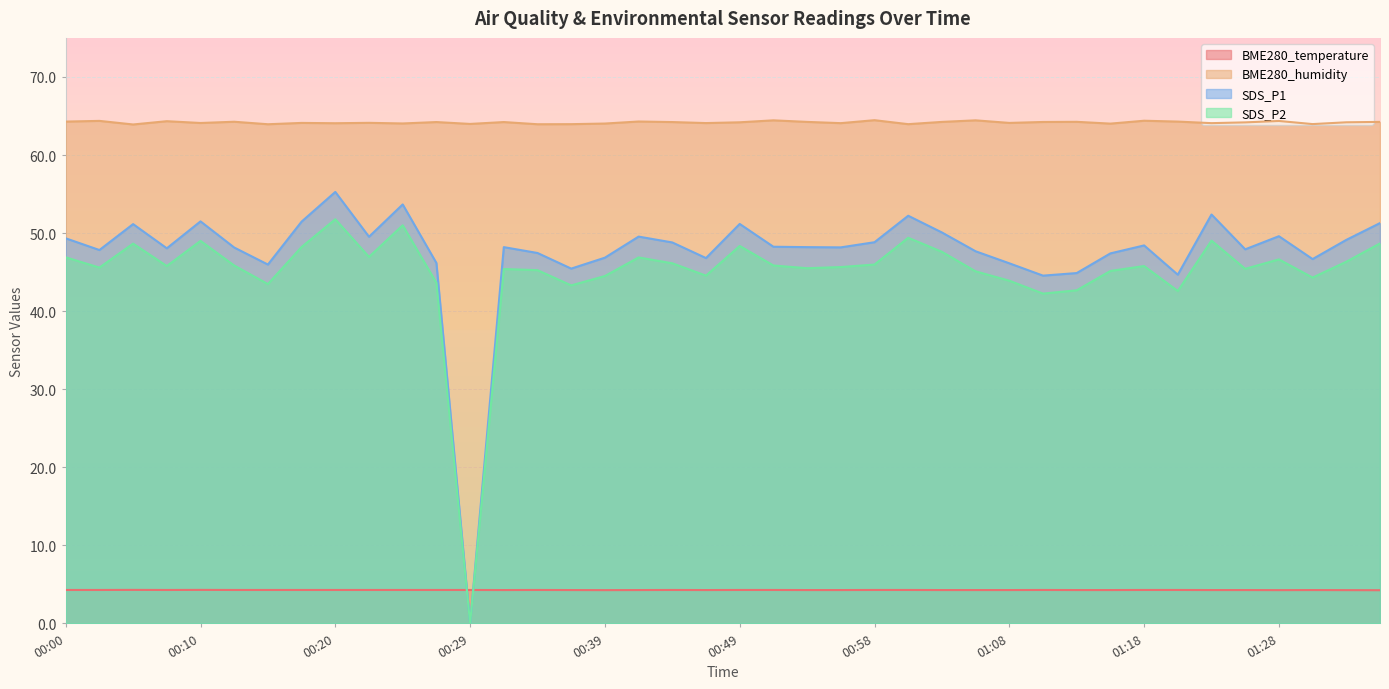

At which label does SDS_P2 first exceed 45?

00:00